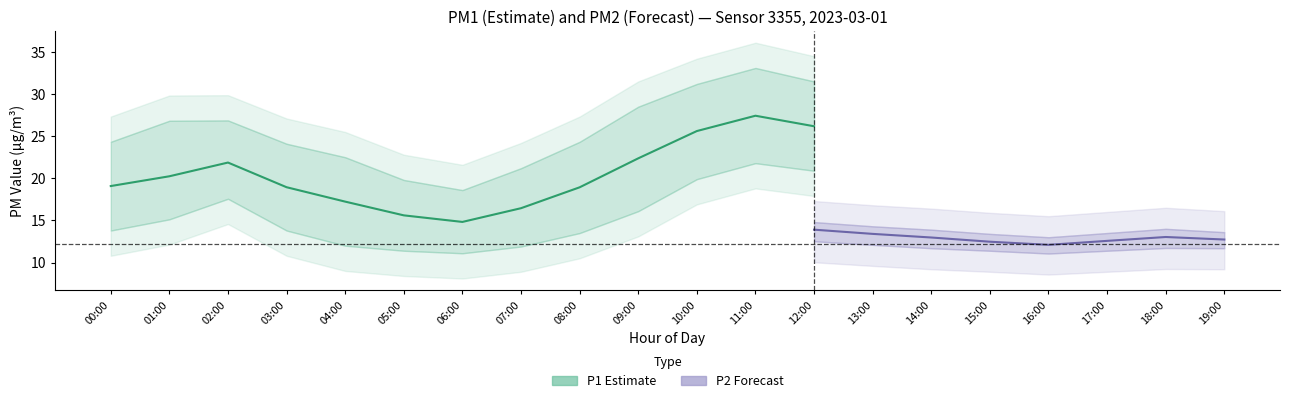

Which has a higher value, 14:00 or 09:00?

14:00